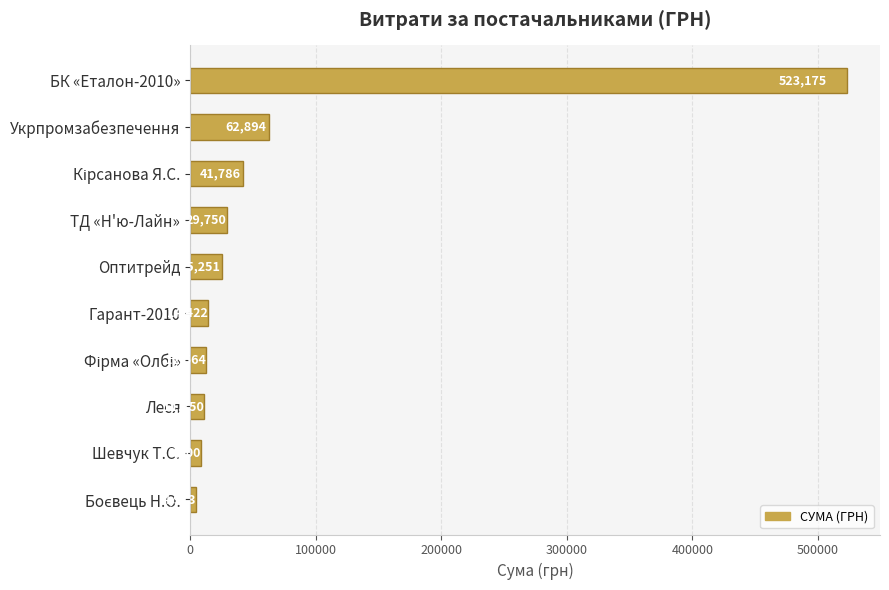

How many data points does each series have?

10